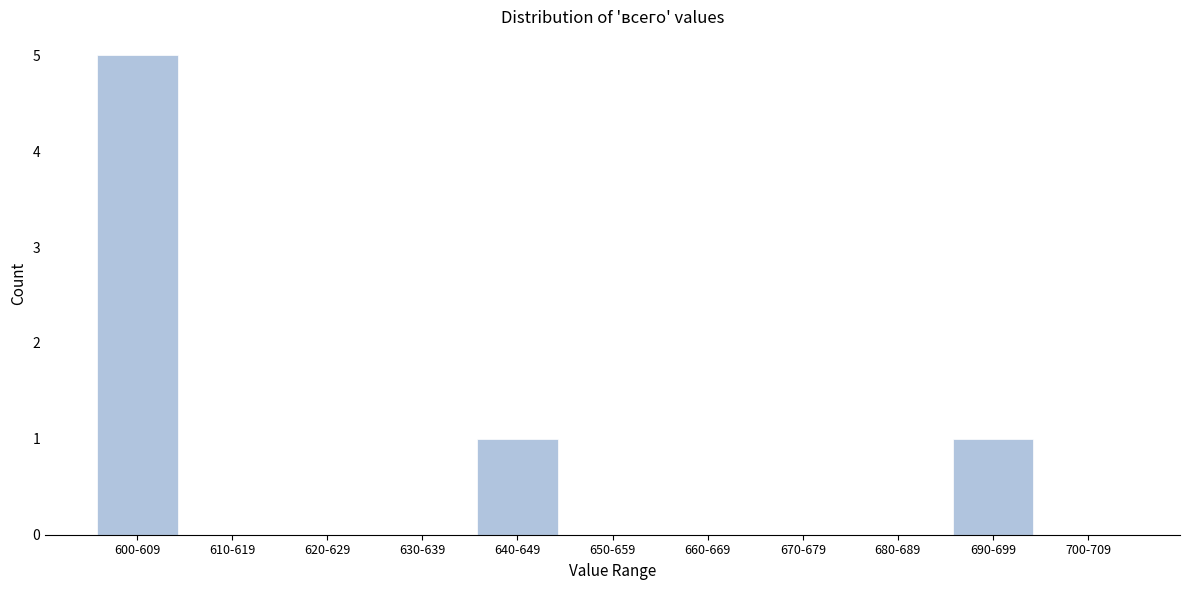

Reading left to right, extract all data points from this chart.

600-609=5	610-619=0	620-629=0	630-639=0	640-649=1	650-659=0	660-669=0	670-679=0	680-689=0	690-699=1	700-709=0